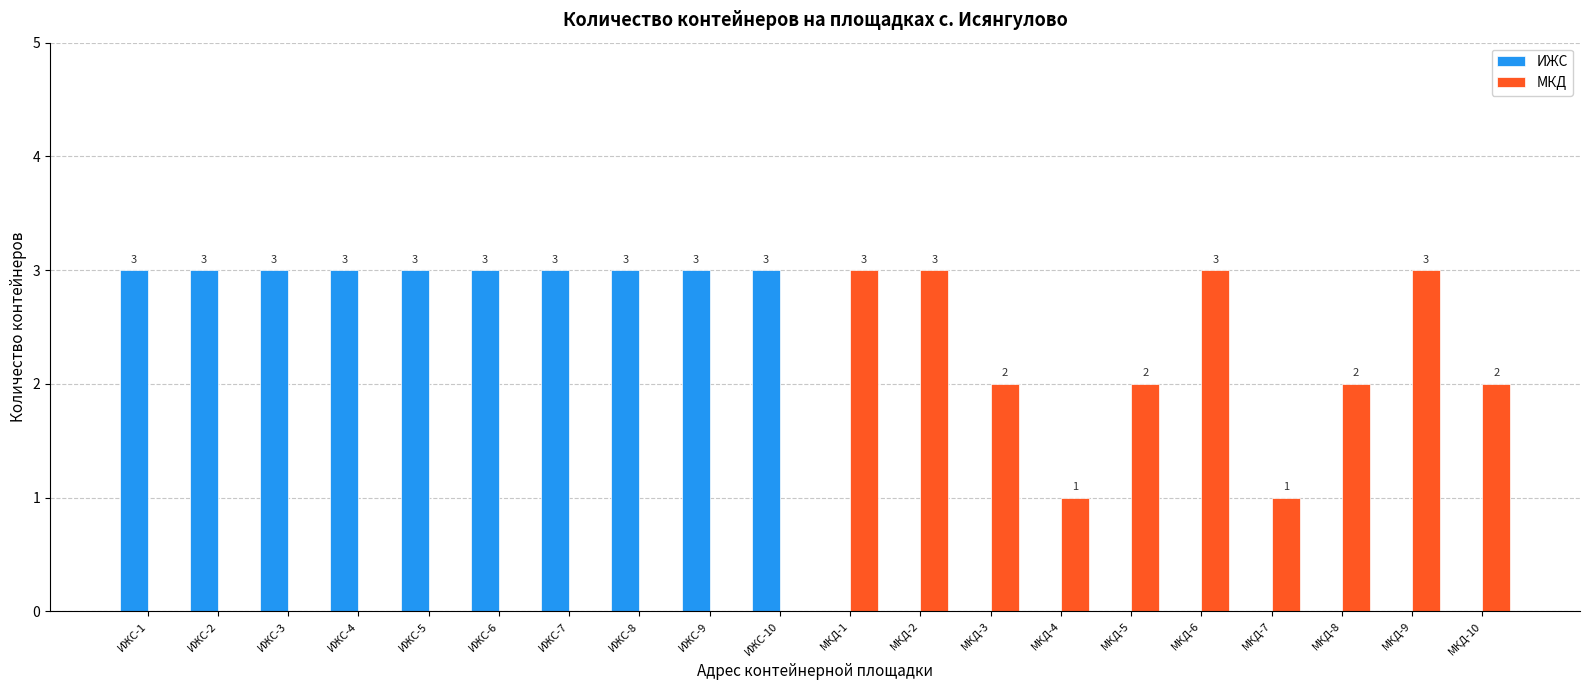

How many groups of bars are there?

20